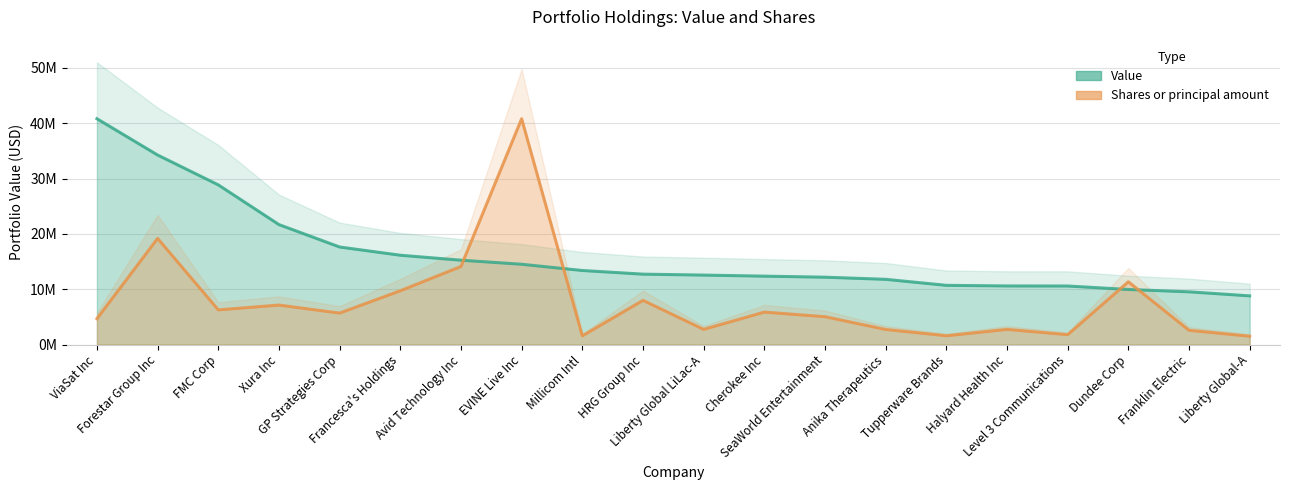

What is the maximum value shown in the chart?

40815000.0